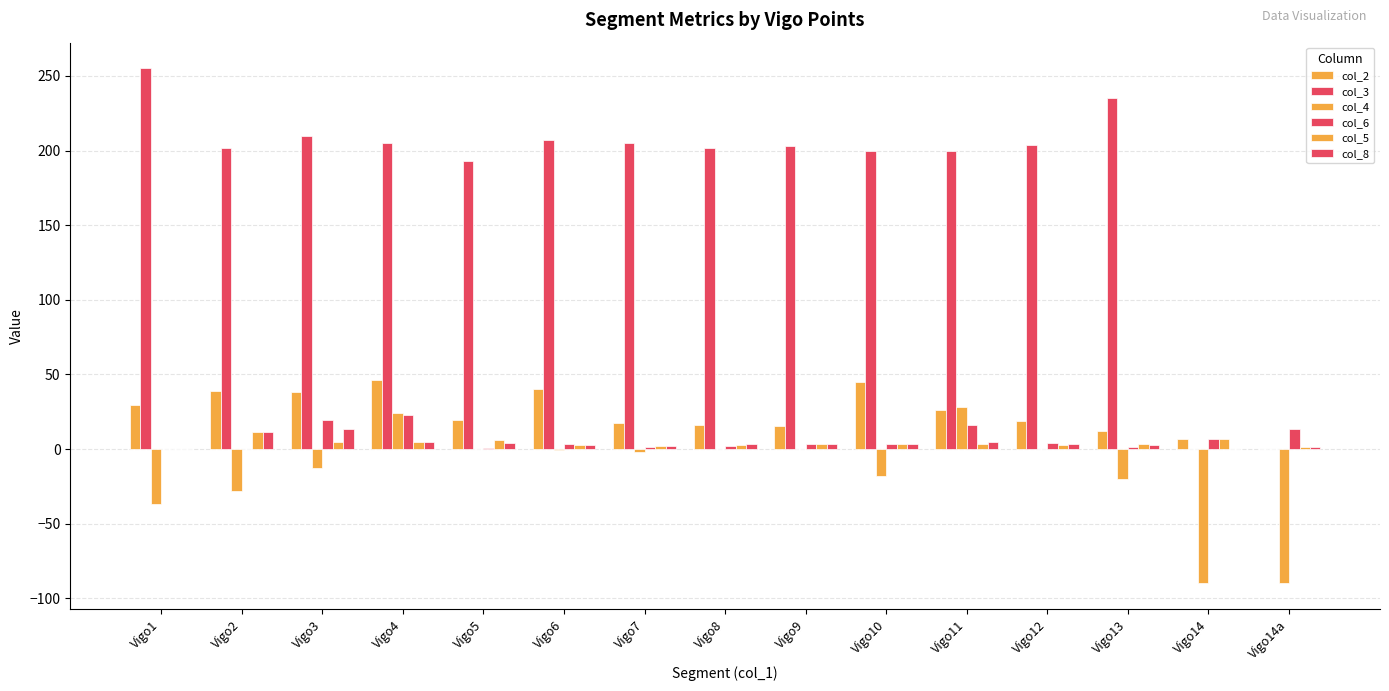

Which series changed the most between Vigo7 and Vigo12?

col_6